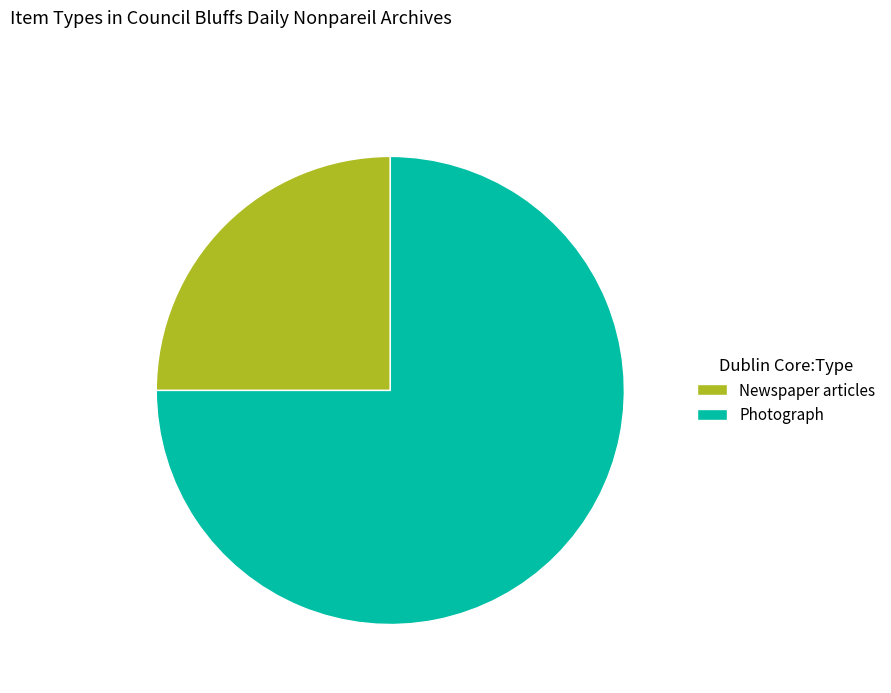

Which category has the smallest portion of the pie?

Newspaper articles